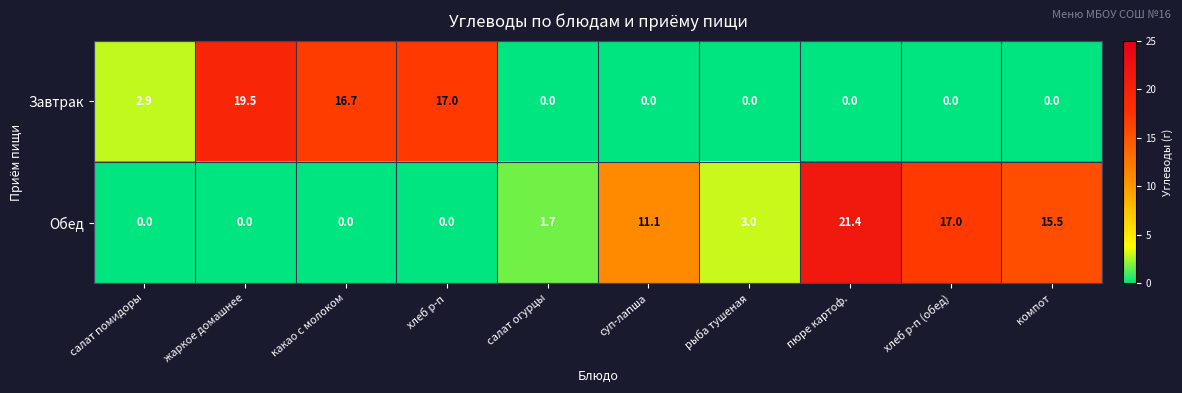

Which series has the largest range (max minus min)?

Обед